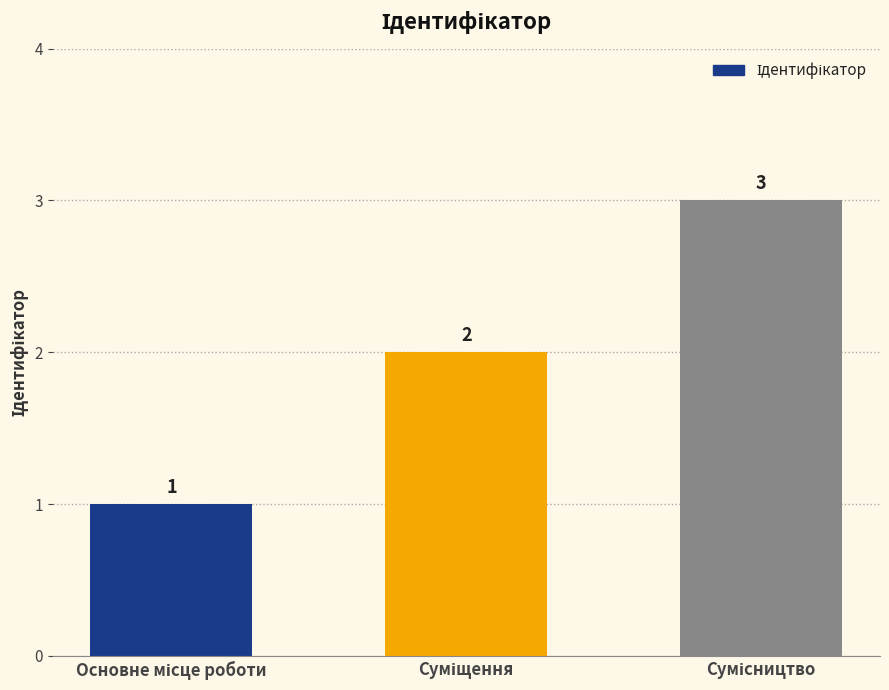

What is the value of the 1st bar from the left?

1